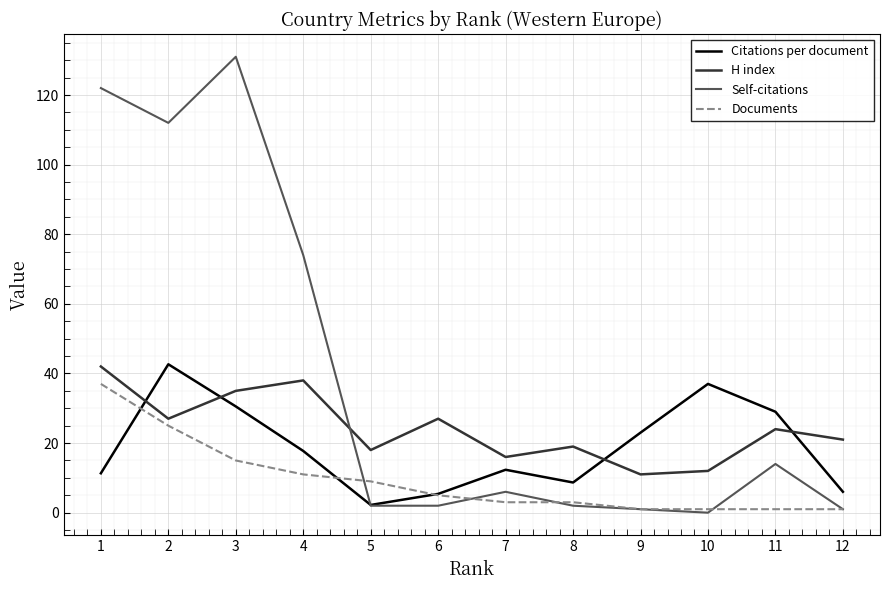

What is the sum of all Documents values?

112.0